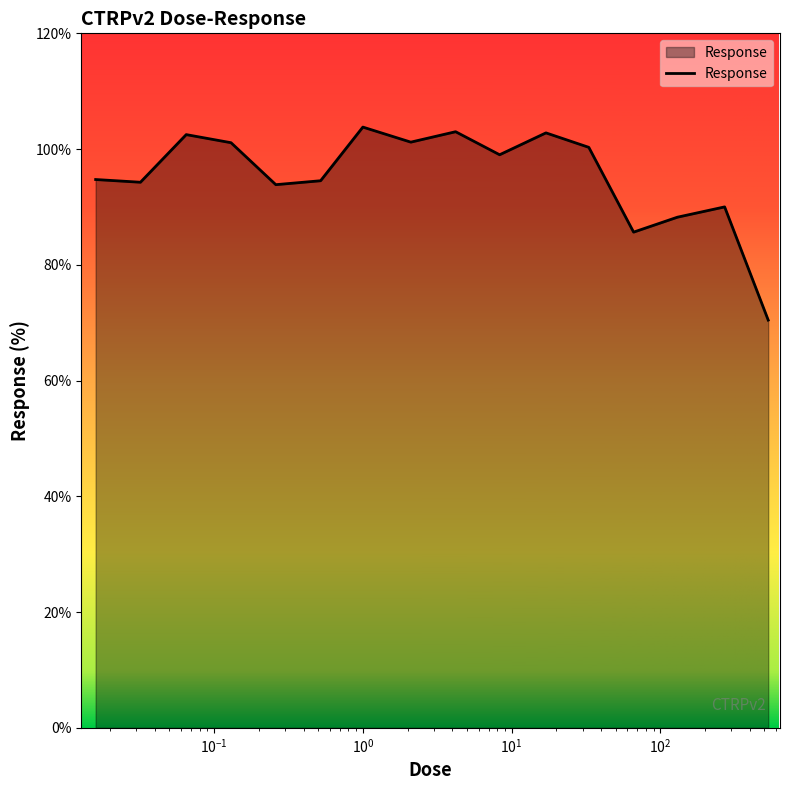

What is the maximum value shown in the chart?

103.8